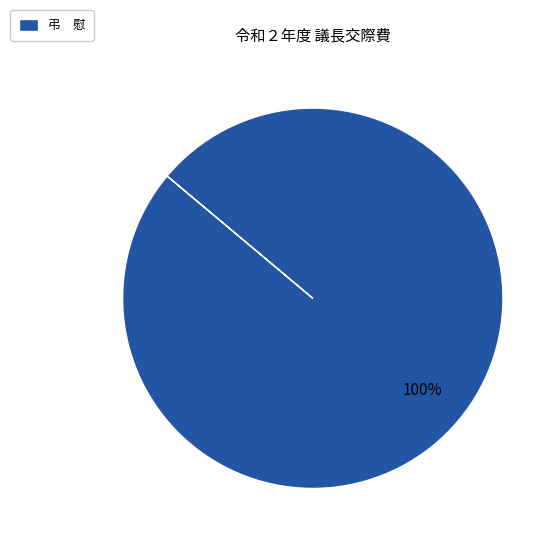

True or false: 弔 慰 accounts for 100% of the total.

True